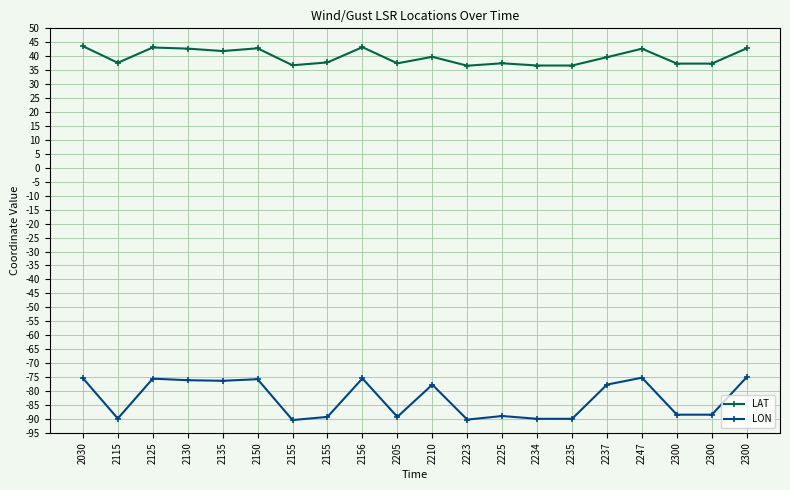

What is the total value across all series at 2235?

-53.3